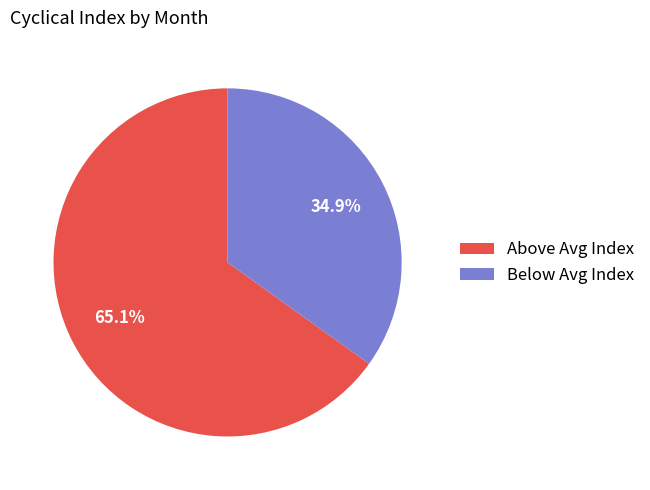

Which has a higher value, Below Avg Index or Above Avg Index?

Above Avg Index